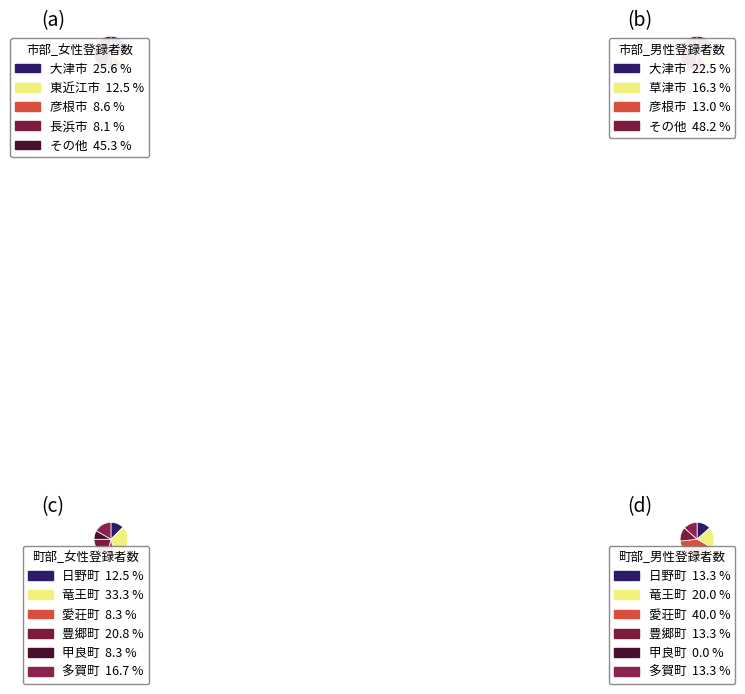

What is the change in value from 草津市 to 栗東市?

-12